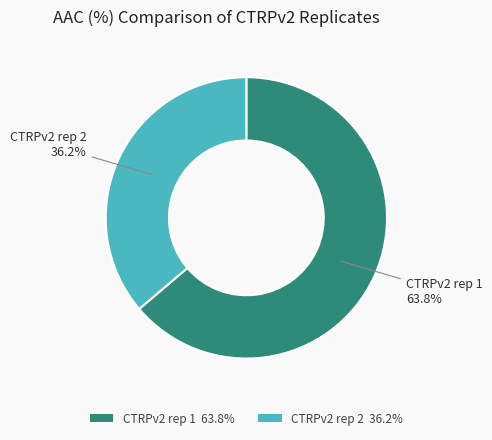

True or false: CTRPv2 rep 2 accounts for 36% of the total.

True